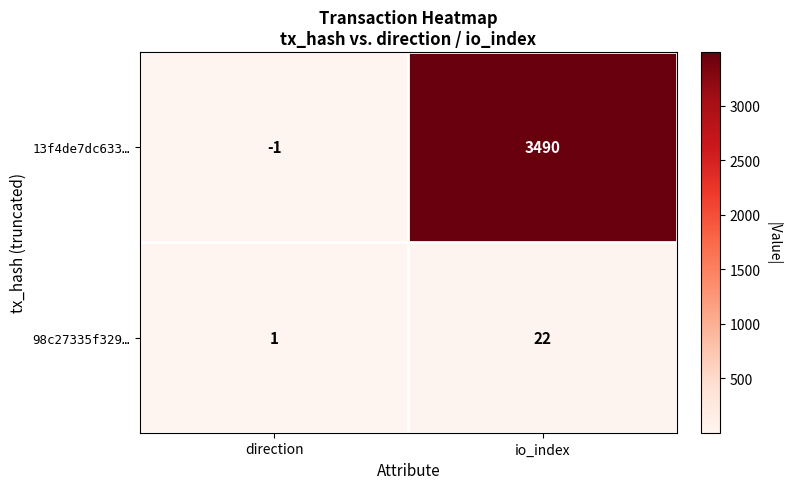

What is the maximum value shown in the chart?

3490